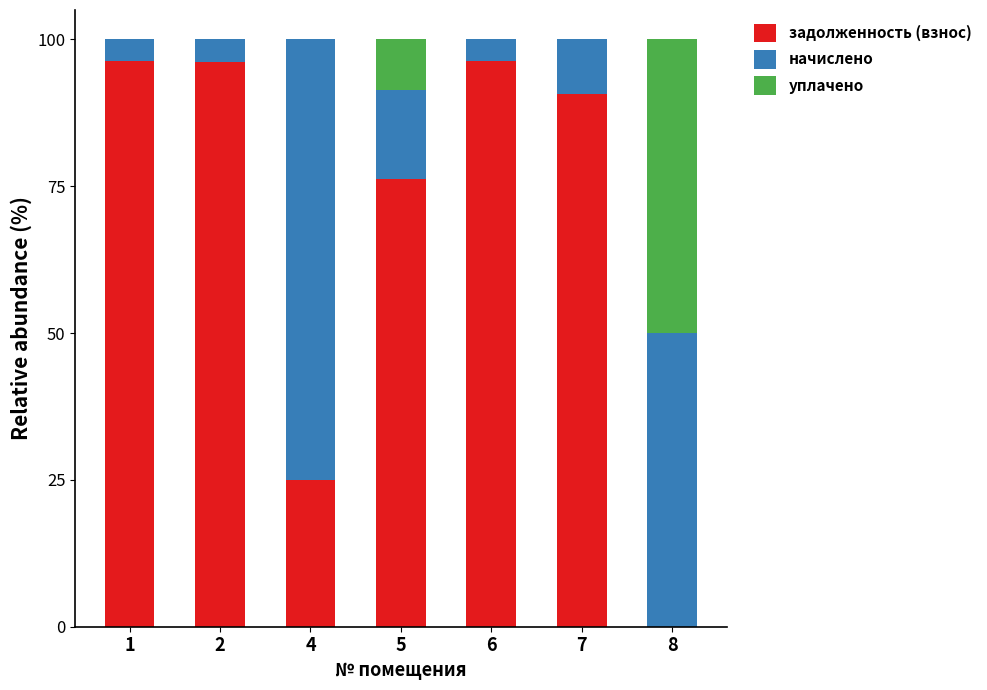

What is the difference between the задолженность (взнос) values at 4 and 7?

65.8